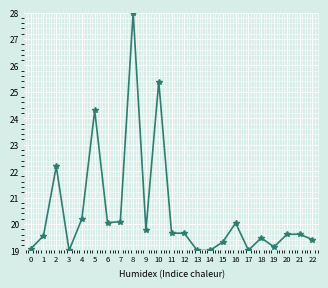

Reading left to right, what are all the values shown in this chart?

0=19.1	1=19.6	2=22.2	3=19.0	4=20.2	5=24.3	6=20.0	7=20.1	8=28.0	9=19.8	10=25.4	11=19.7	12=19.7	13=19.0	14=19.0	15=19.3	16=20.0	17=19.0	18=19.5	19=19.1	20=19.6	21=19.6	22=19.4